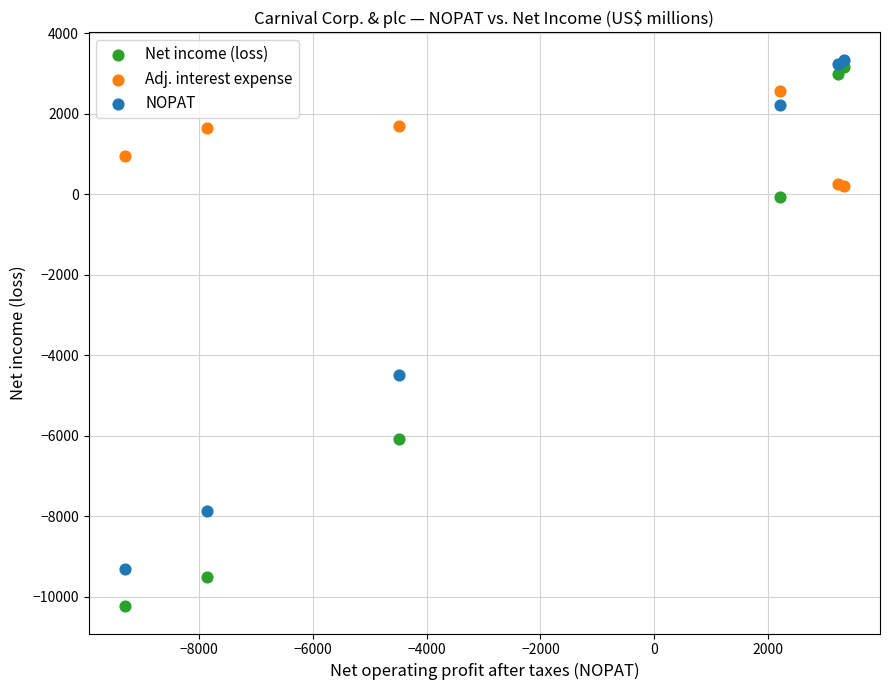

In the Net income (loss) series, what Y value is closest to -3542?

-6093